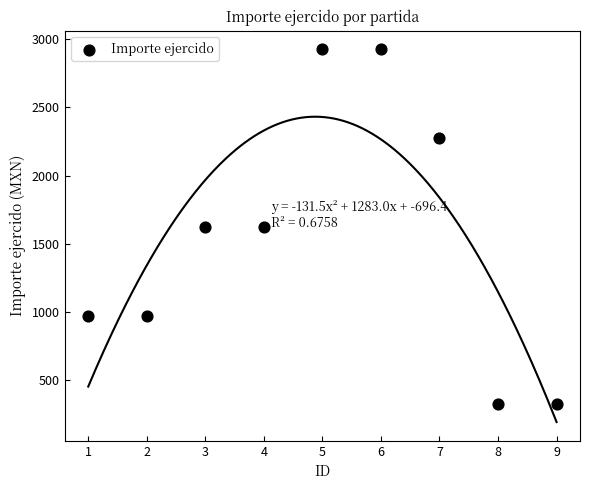

What is the range of Y values (max minus min)?

2600